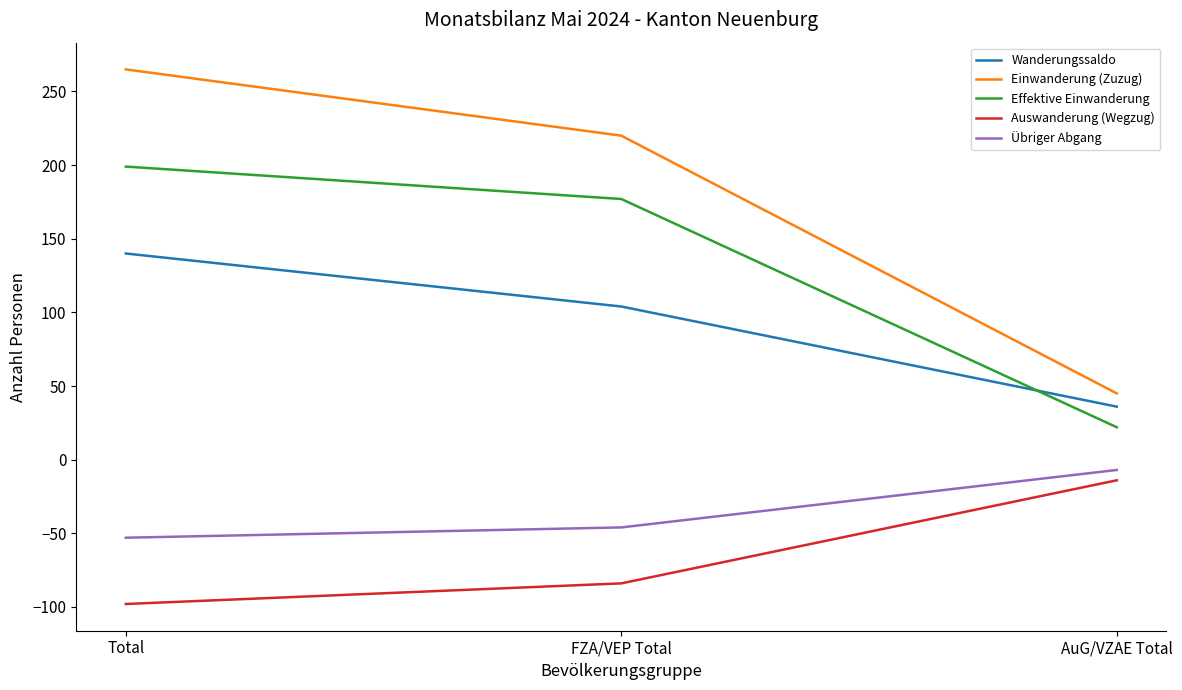

At which label does Übriger Abgang reach its peak?

AuG/VZAE Total